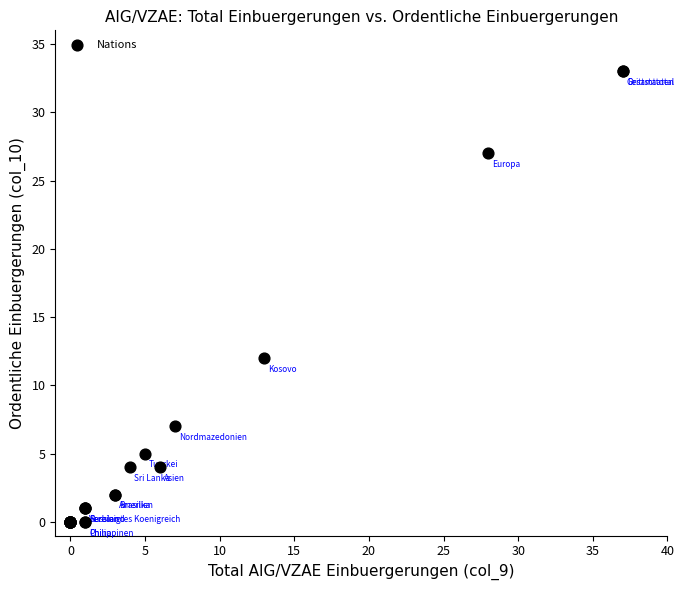

What Y value in the scatter plot is closest to 16?

12